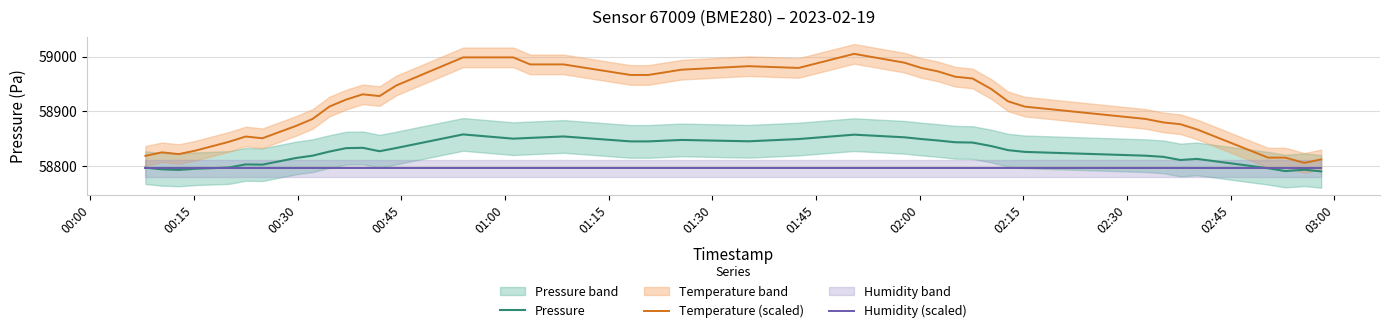

What is the value of the Pressure point at the 29th from the left?

58843.0